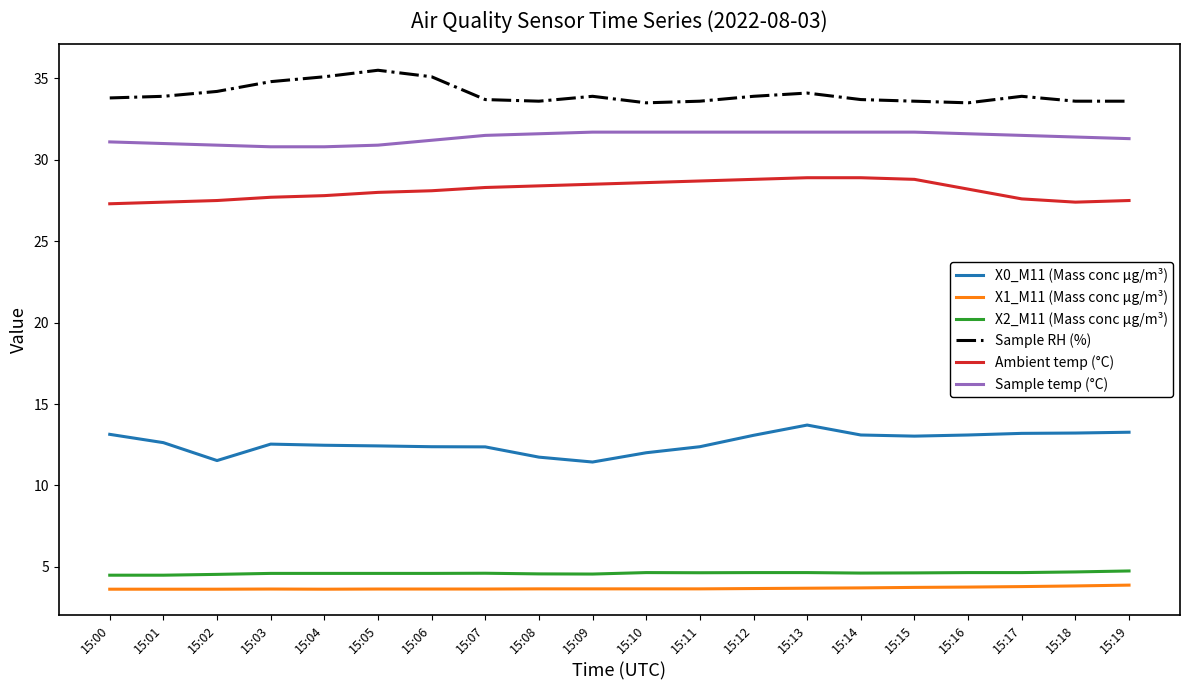

What is the minimum value shown in the chart?

3.6